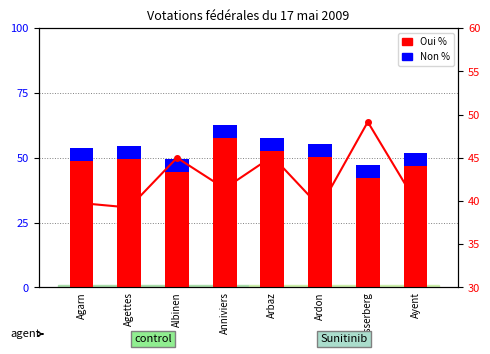

Between Anniviers and Arbaz, which series saw the biggest shift?

Oui %